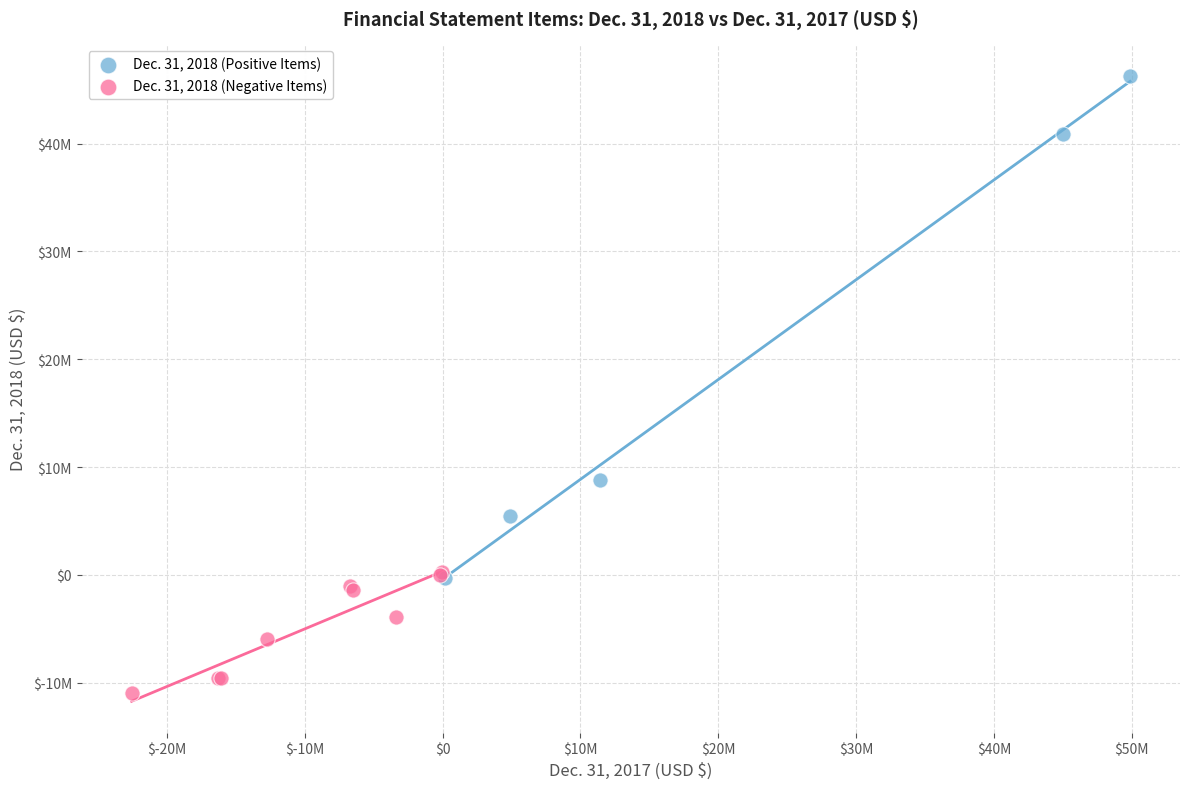

What are all the series names shown in the legend?

Dec. 31, 2018 (Positive Items), Dec. 31, 2018 (Negative Items)